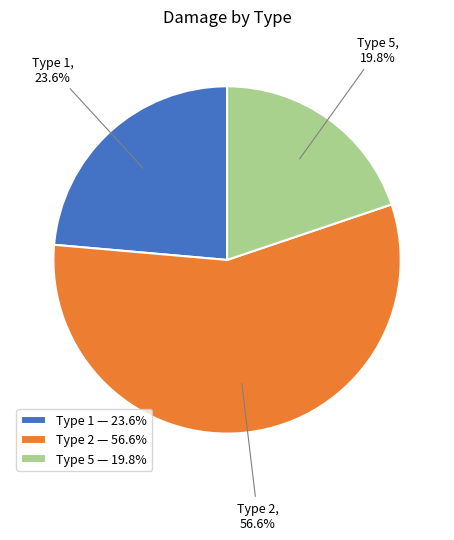

Combined, what portion of the pie is Type 2 and Type 1?

80.2%